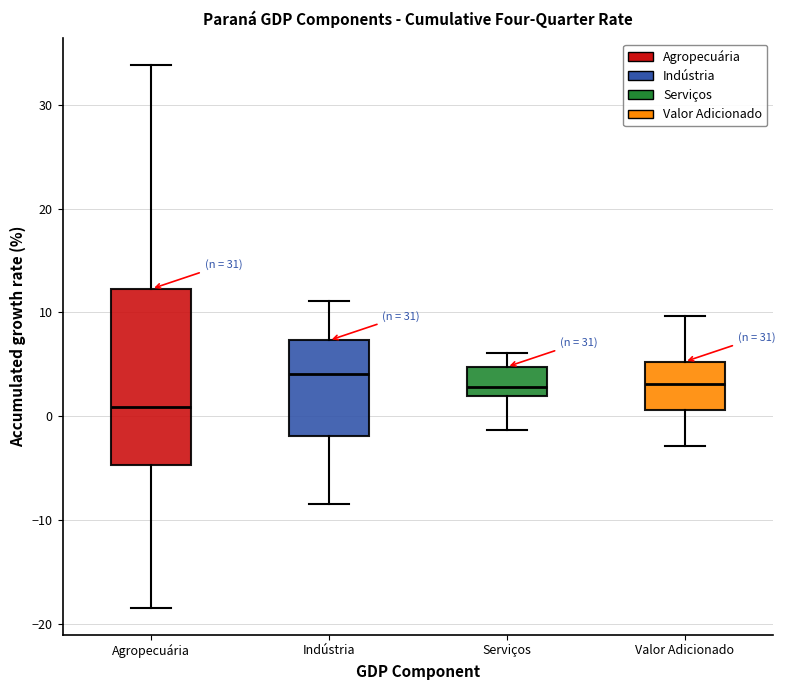

Reading left to right, read every box against the y-axis: the position of its median line, the range the box covers, and the ends of its whiskers. The values are not printed on the chart, so give them approximately, as read against the axis.

Agropecuária: median 1, box -5 to 12, whiskers -18 to 34
Indústria: median 4, box -2 to 7, whiskers -8 to 11
Serviços: median 3, box 2 to 5, whiskers -1 to 6
Valor Adicionado: median 3, box 1 to 5, whiskers -3 to 10